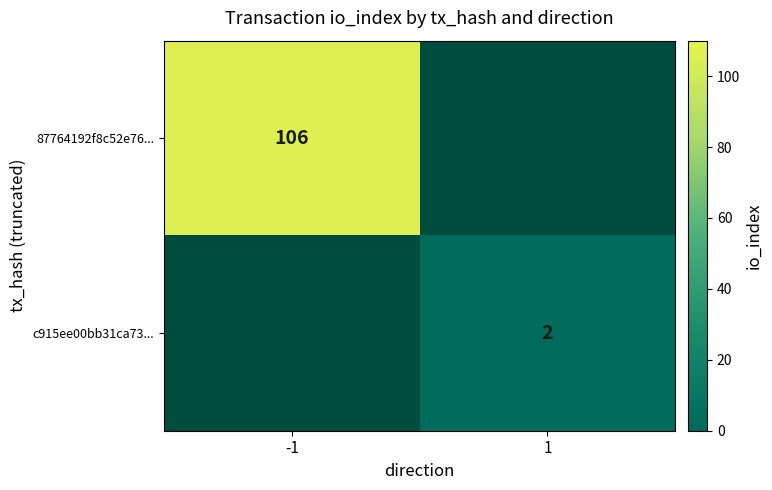

The value of 87764192f8c52e76... at -1 is 154. True or false?

False